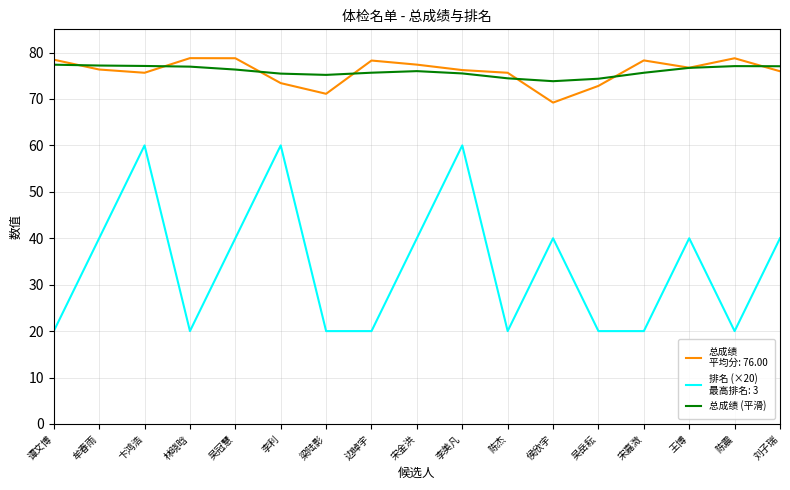

What is the total value across all series at 吴岳耘?

167.2